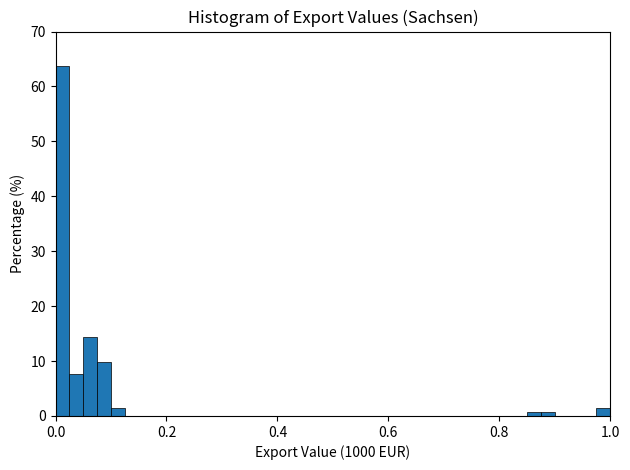

Read against the x-axis, roughly where is the centre of the tallest bar?

0.02